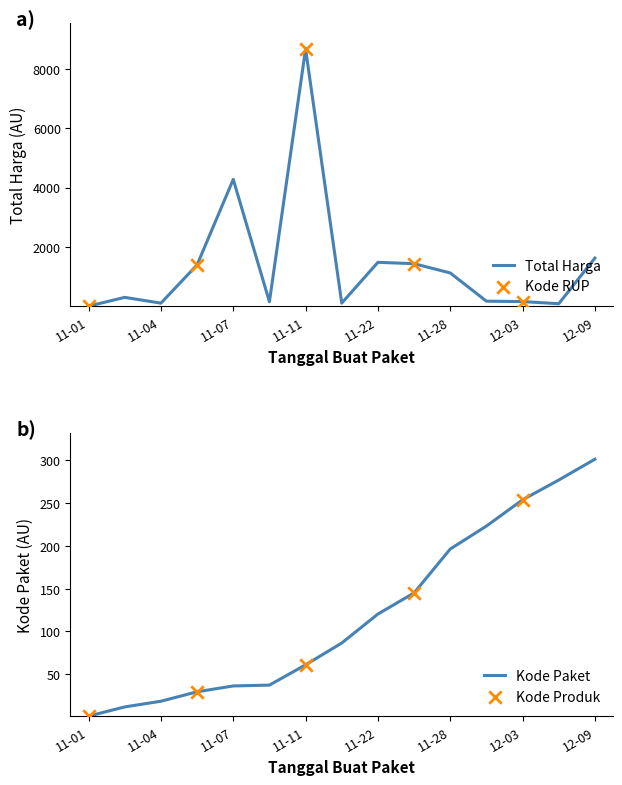

The Kode Paket series shows 19.3 at 11-11. True or false?

False